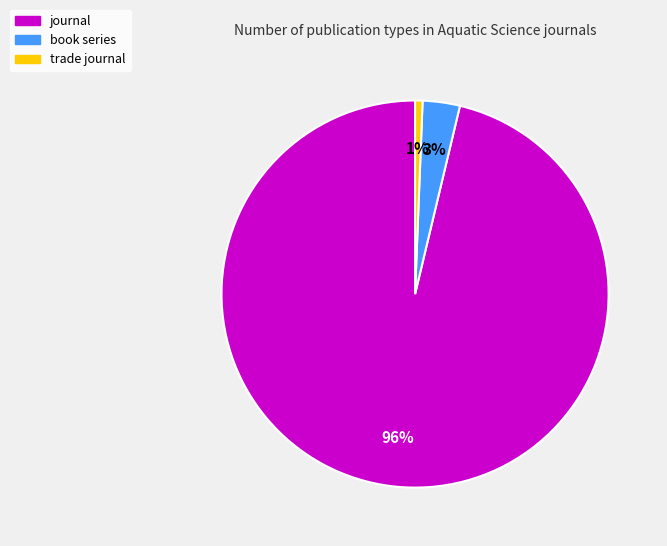

To the nearest percent, what is the average slice percentage?

33%